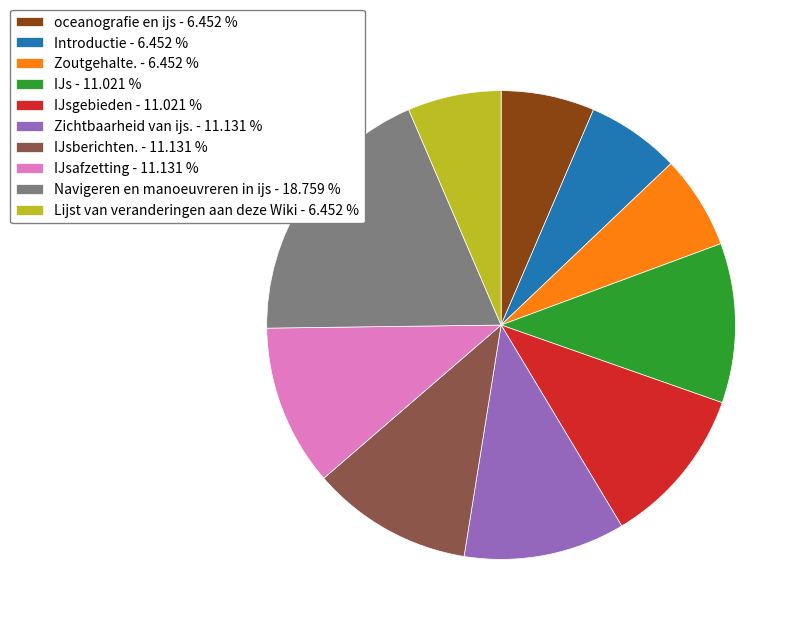

What is the ratio of the value at Zichtbaarheid van ijs. - 11.131 % to the value at IJsgebieden - 11.021 %?

1.0